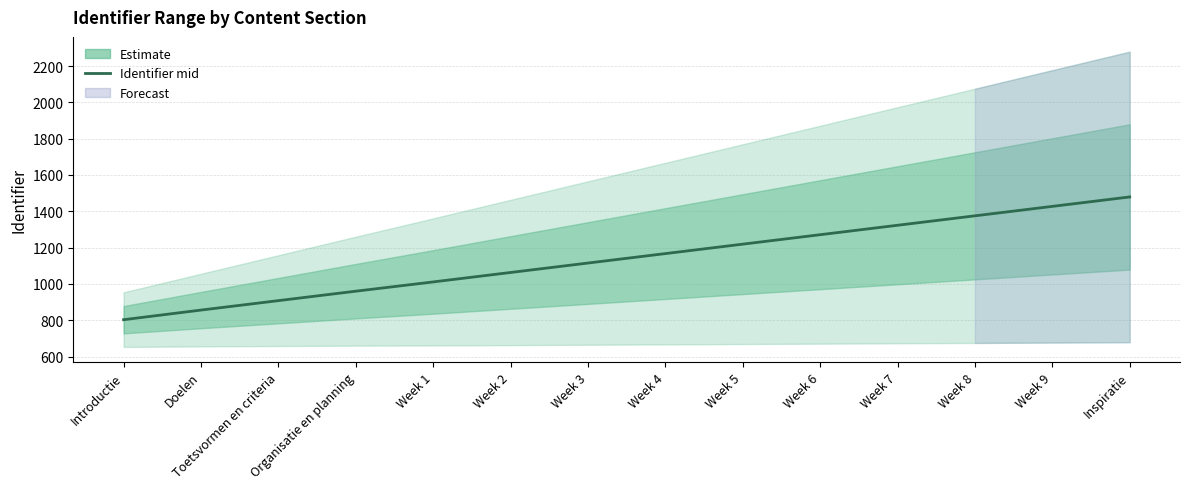

How many data points does each series have?

14